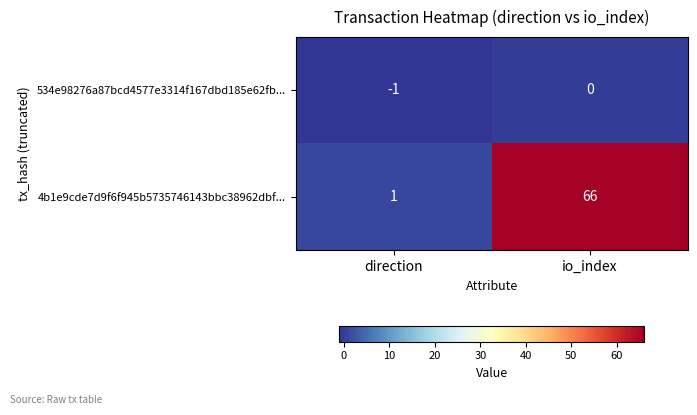

What is the sum of the 4b1e9cde7d9f6f945b5735746143bbc38962dbf... values at direction and io_index?

67